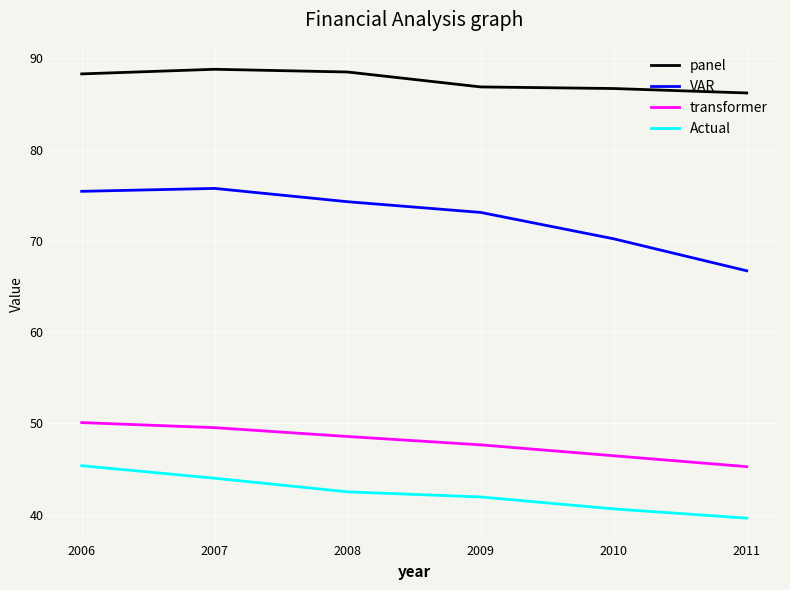

Which series has the largest total across all categories?

panel